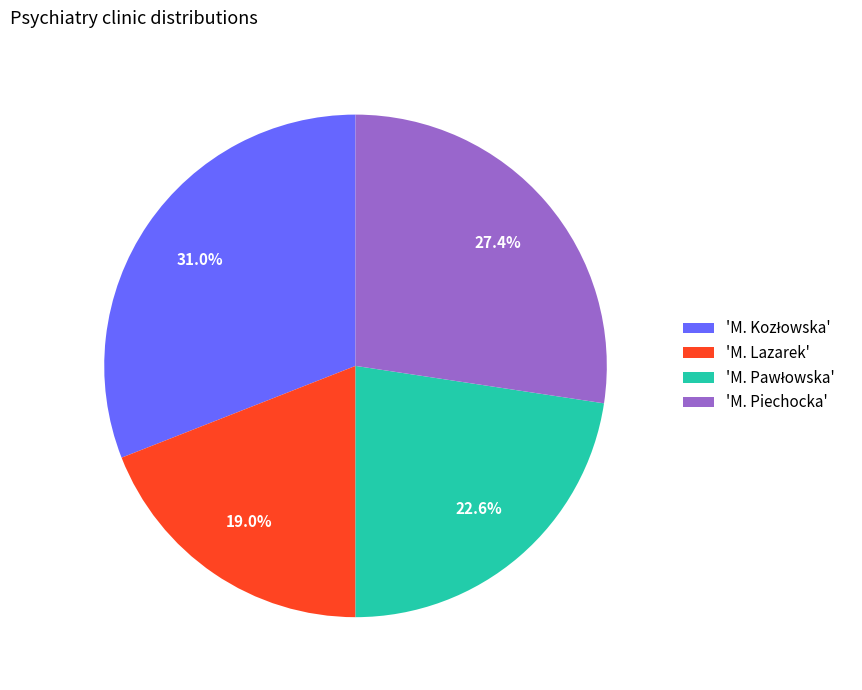

To the nearest percent, what is the difference between the largest and smallest slice percentages?

12%